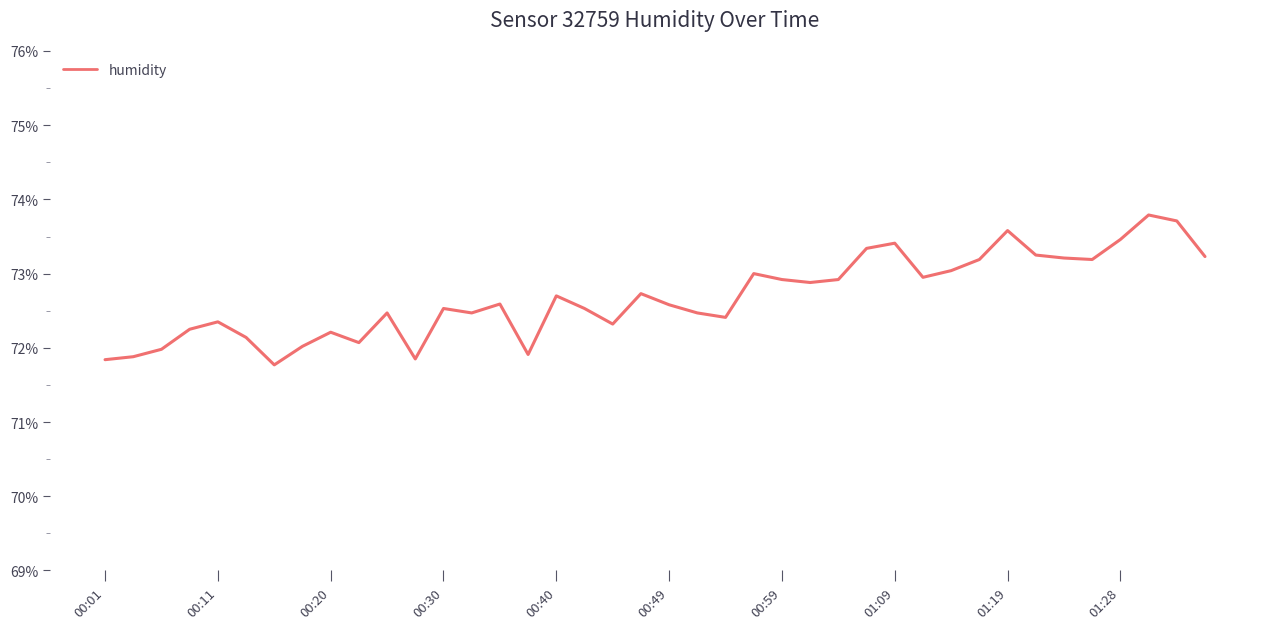

How many distinct data groups are displayed?

1